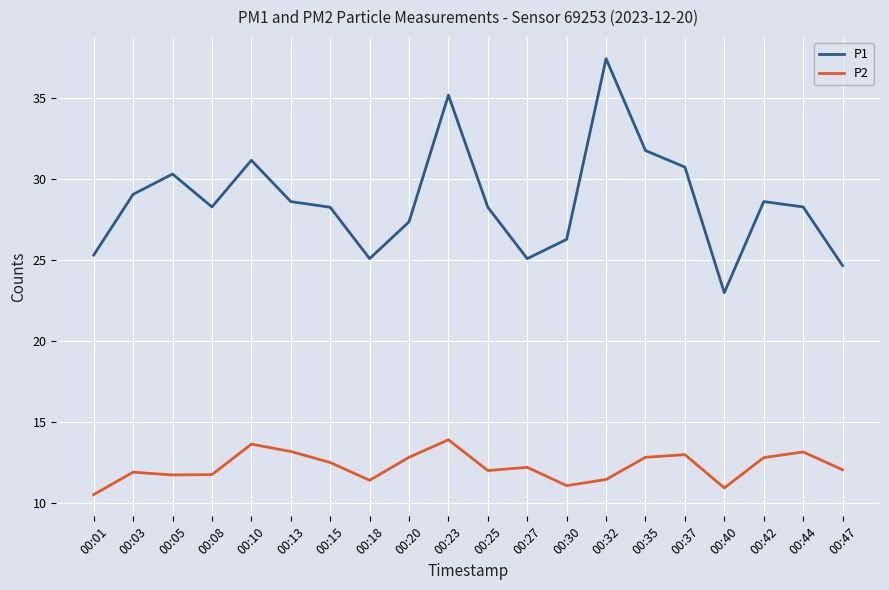

How many values in the P1 series exceed 28?

13